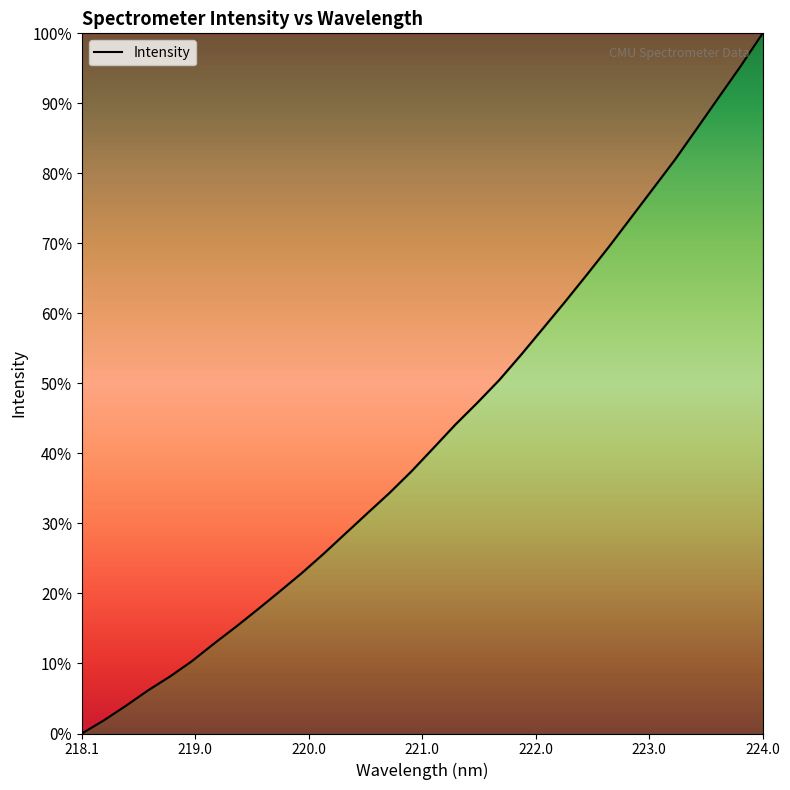

What is the maximum value shown in the chart?

100.0